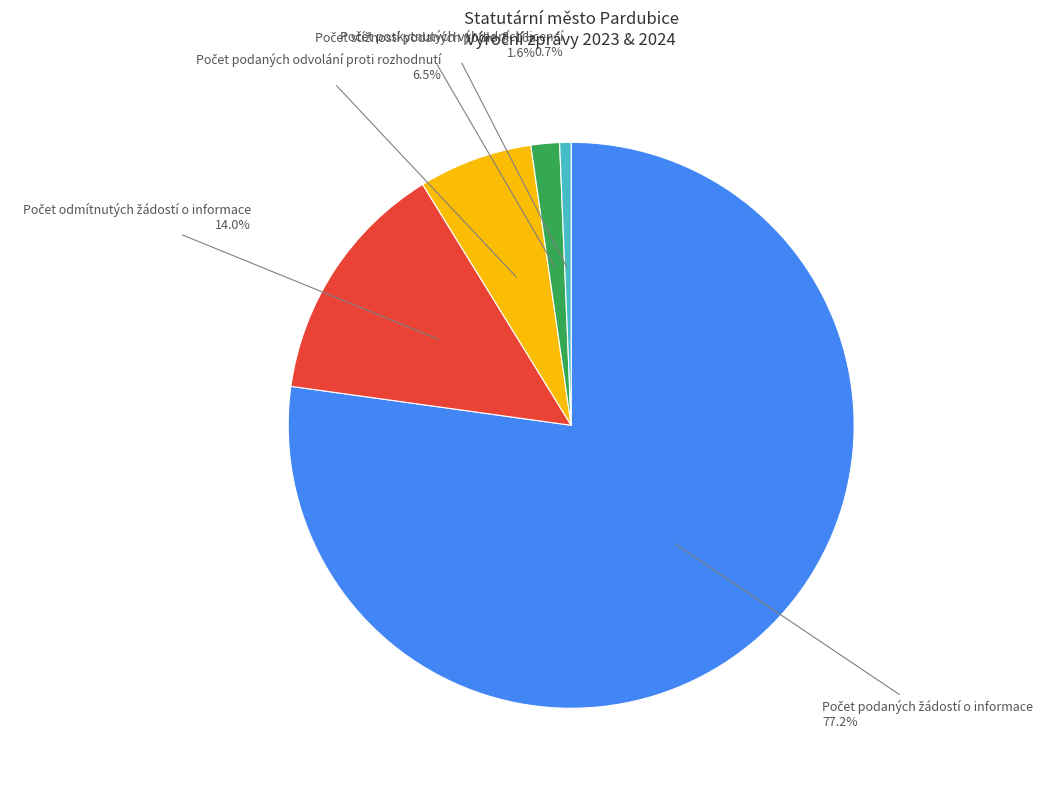

Is there a majority slice in this chart?

Yes